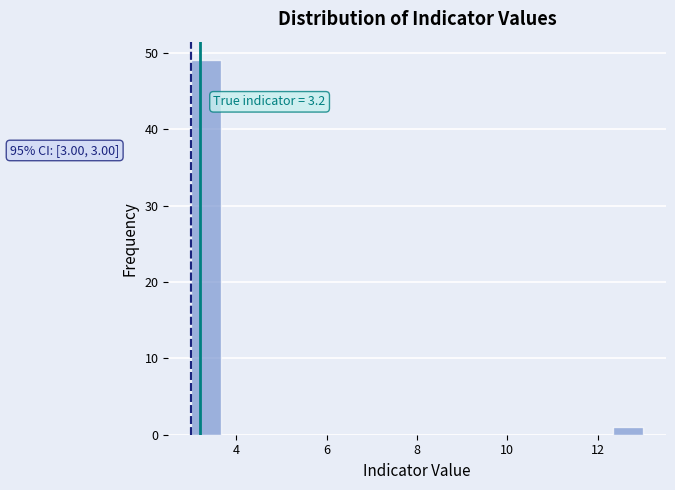

Around what value on the x-axis is the tallest bar? Give the approximate position of its centre, as read against the axis.

3.4